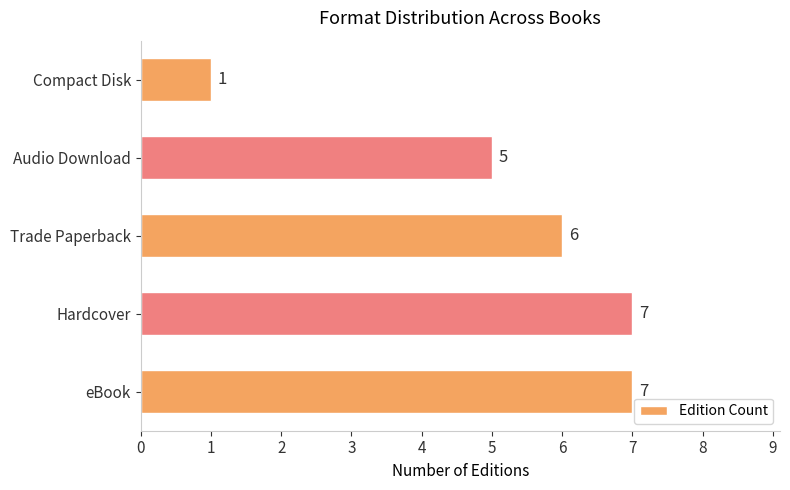

Reading bottom to top, list all the values displayed in this chart.

eBook=7	Hardcover=7	Trade Paperback=6	Audio Download=5	Compact Disk=1